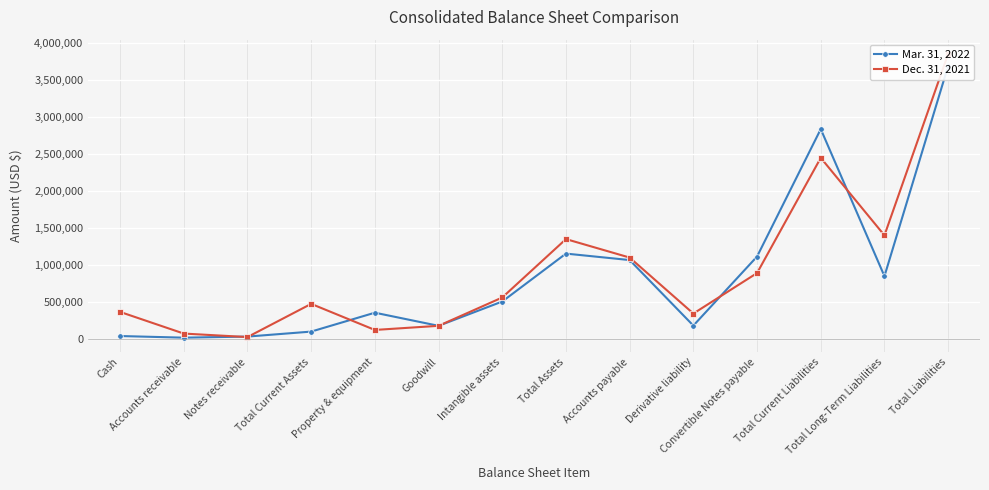

Reading left to right, extract all data points from this chart.

Mar. 31, 2022: 44733	22587	37209	104529	359443	182384	510428	1156990	1069674	185382	1117300	2836962	852175	3689137
Dec. 31, 2021: 369986	77960	30669	478615	126765	182384	564644	1352614	1103331	347903	894300	2449219	1402861	3852080